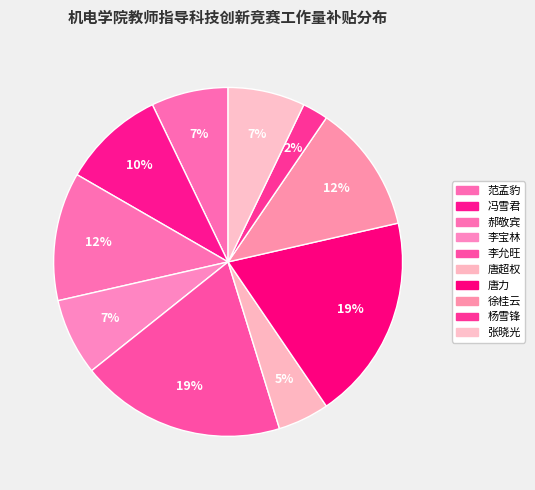

To the nearest percent, what is the average slice percentage?

10%